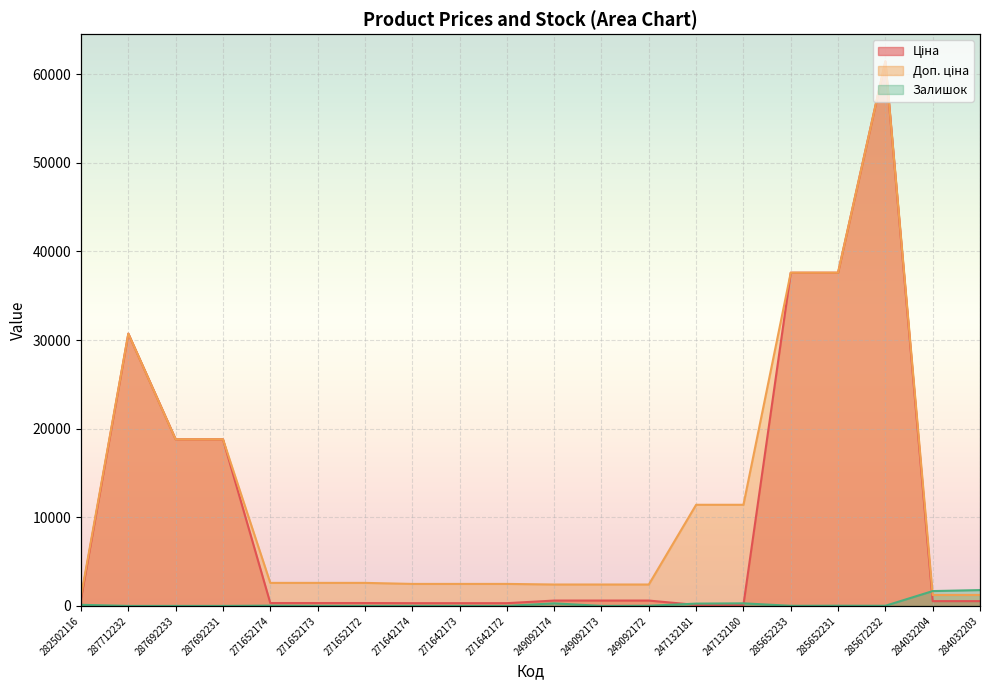

What is the difference between the highest and lowest values at 271642174?

2473.4